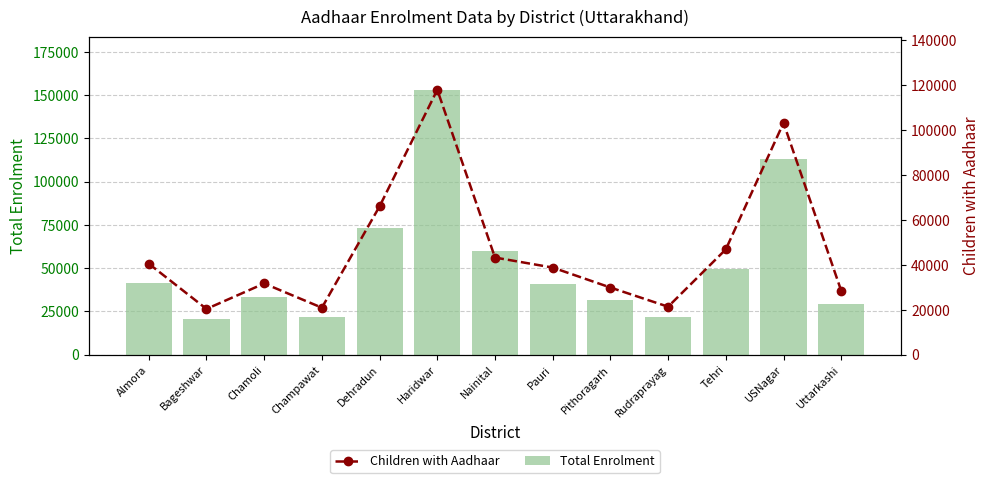

Is it true that Children with Aadhaar equals 32689 at Rudraprayag?

False